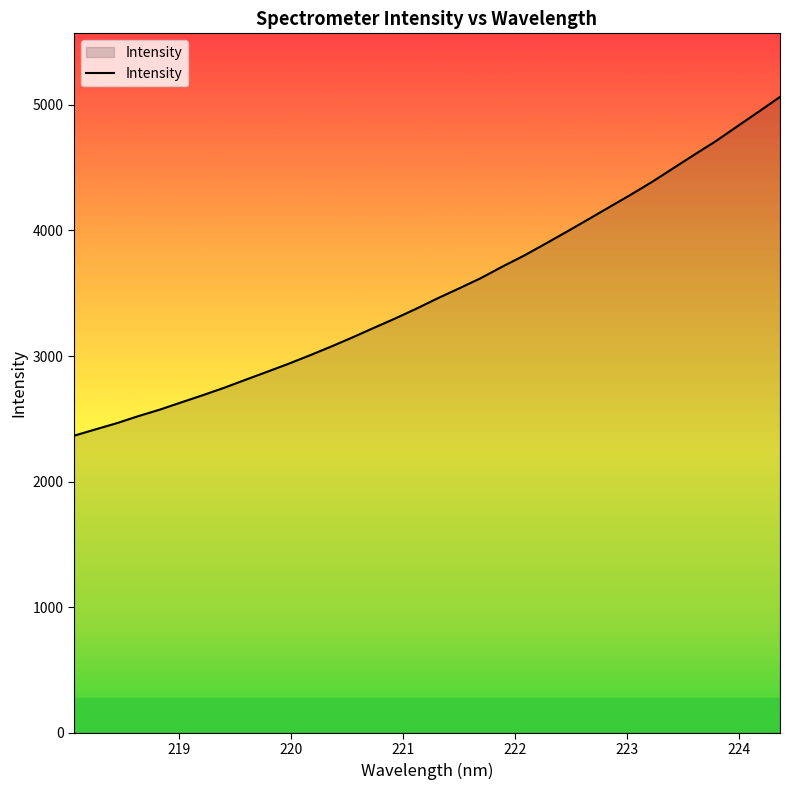

What is the smallest value displayed?

2365.7